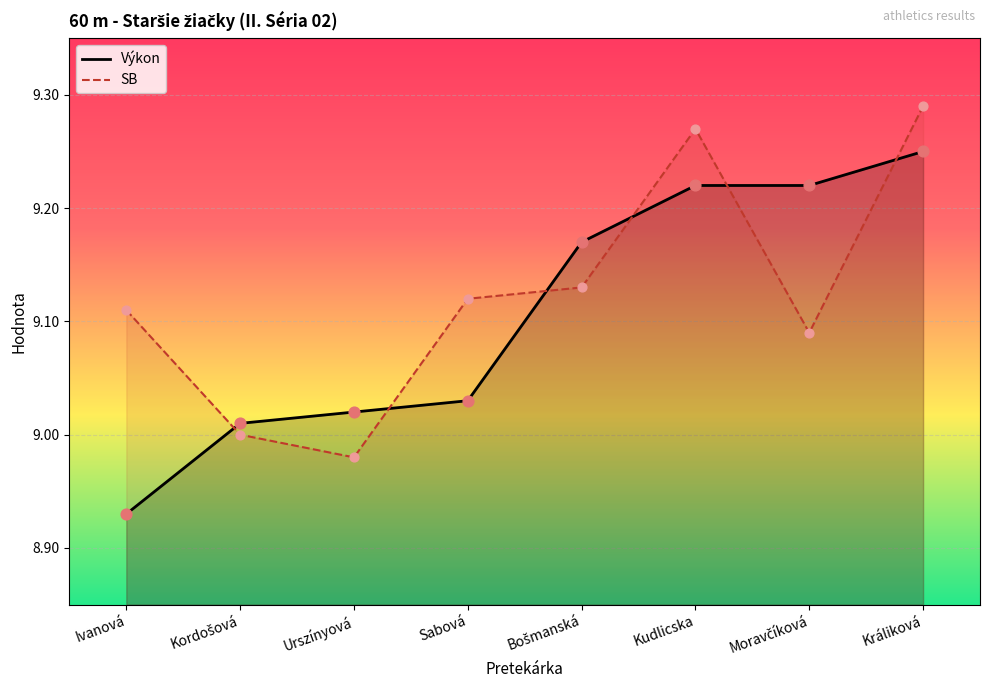

What are all the series names shown in the legend?

Výkon, SB